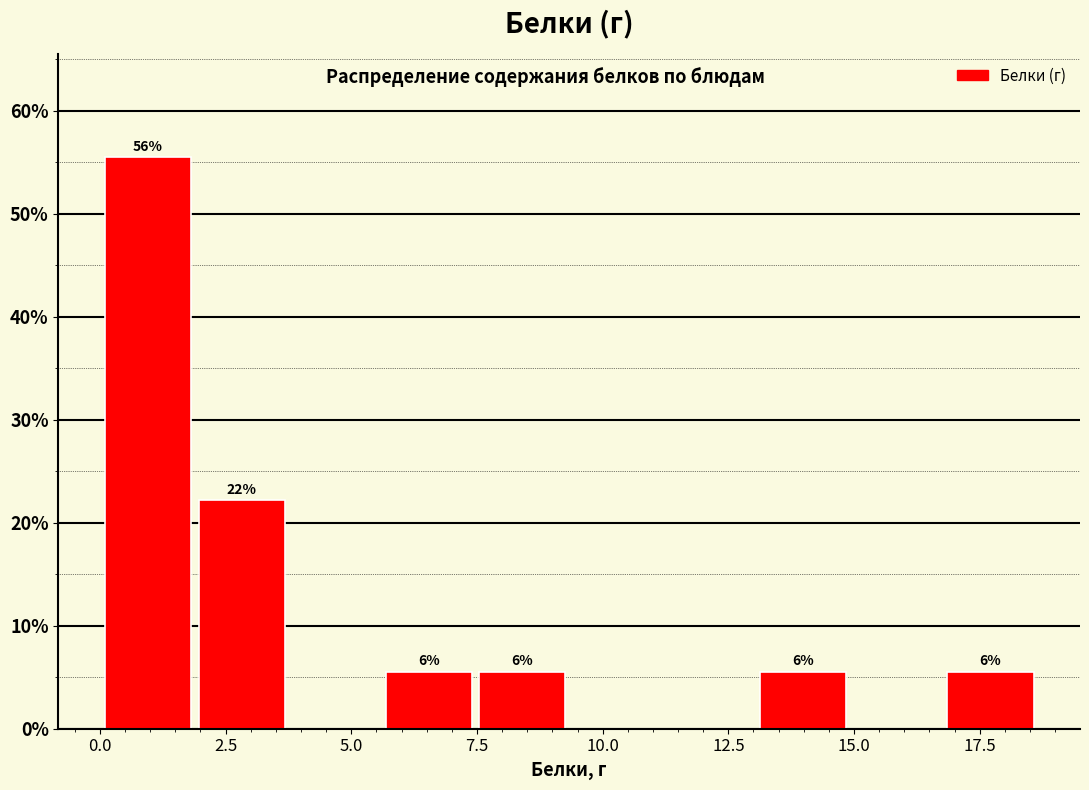

Around what value on the x-axis is the tallest bar? Give the approximate position of its centre, as read against the axis.

1.0